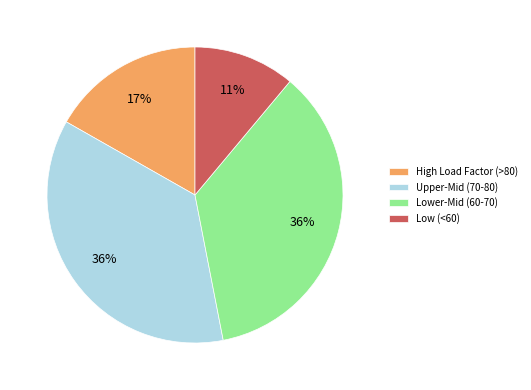

Count the number of slices in the pie.

4